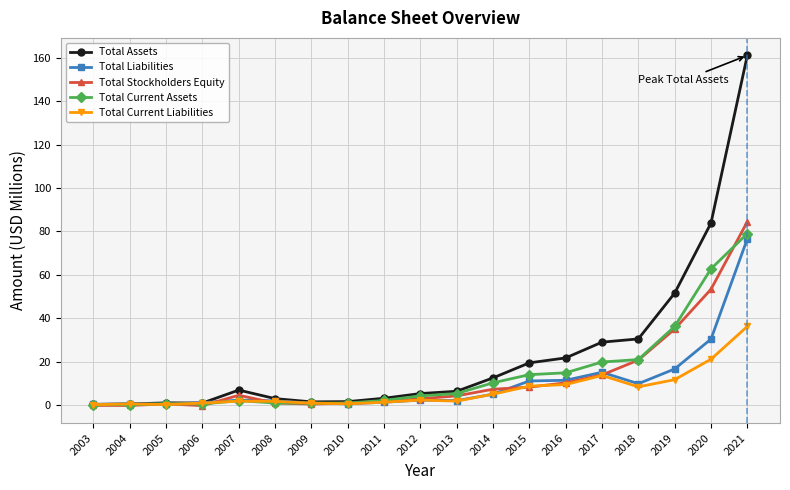

Read the Total Stockholders Equity value at 2006.

-0.2